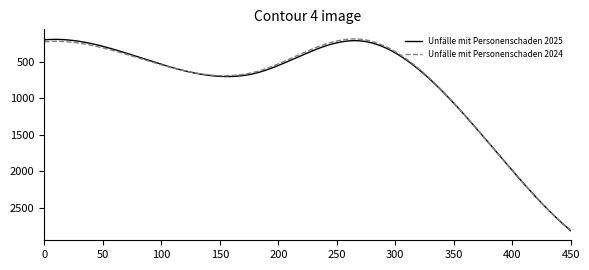

What is the difference between the maximum and minimum values in the Unfälle mit Personenschaden 2025 series?

2619.5